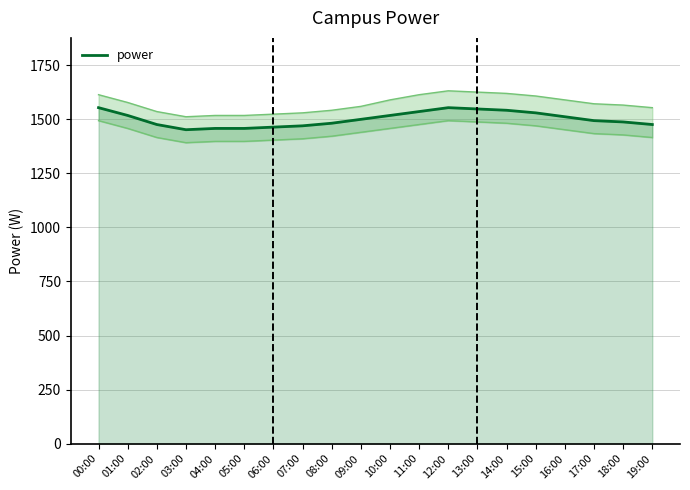

The chart shows a value of 1512 at 16:00. True or false?

True